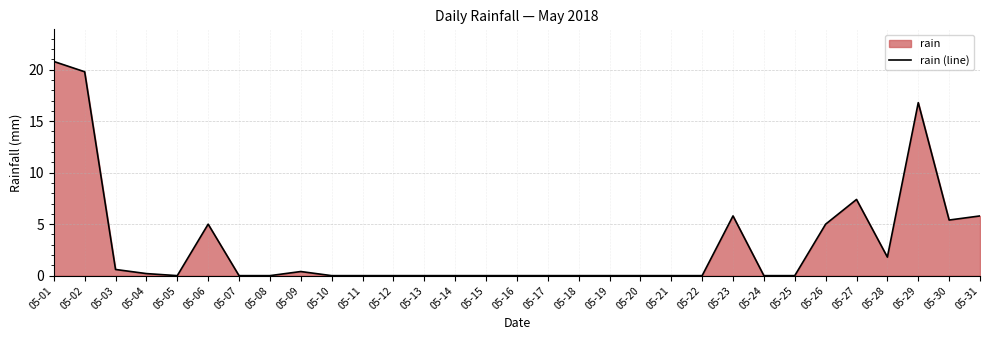

Does the chart display data point markers on the line(s)?

No